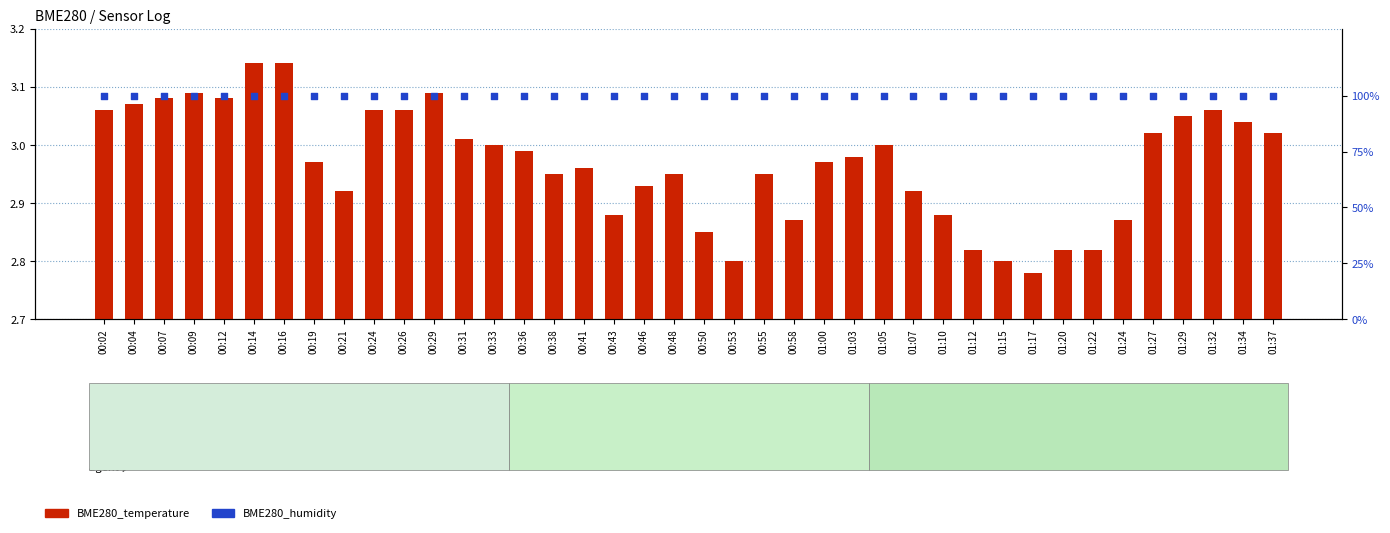

Which series reaches the maximum Y coordinate?

BME280_humidity